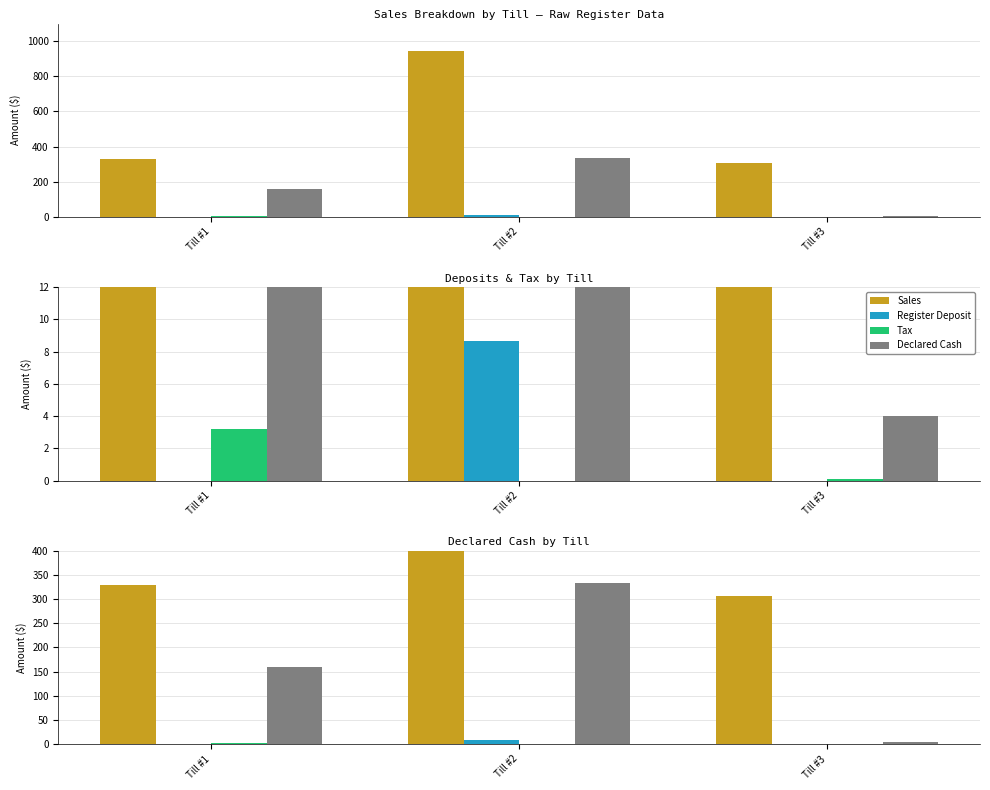

What is the value of the Declared Cash bar at the 3rd from the left?

4.0